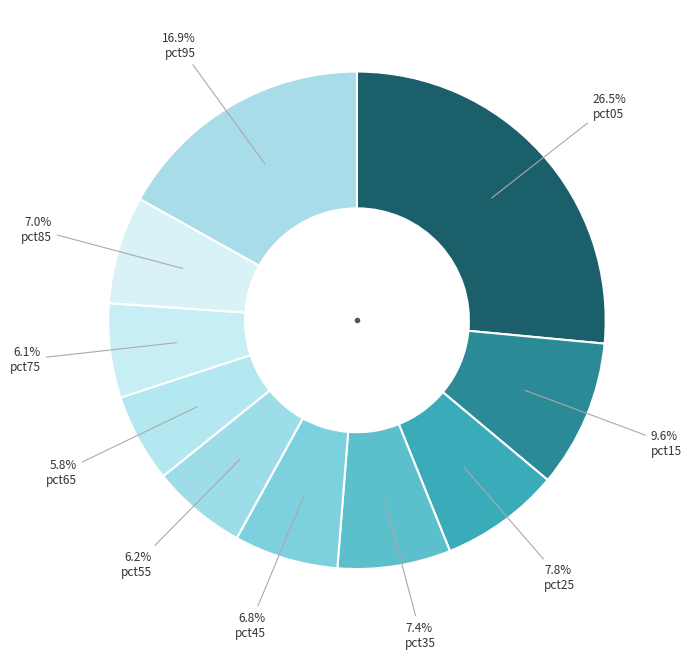

Is there a majority slice in this chart?

No